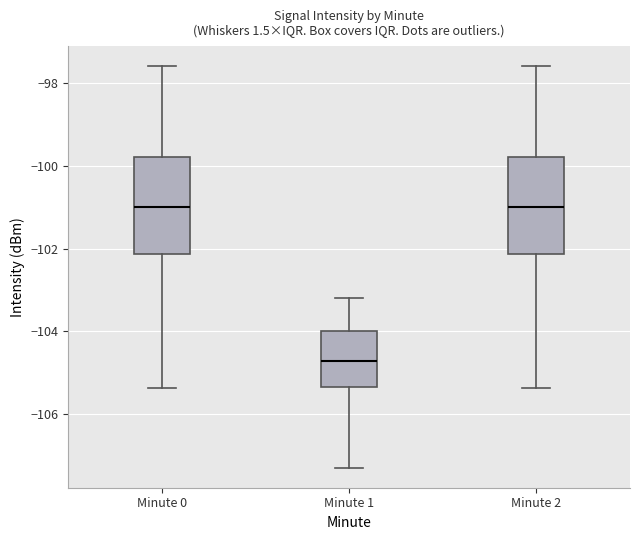

Reading left to right, transcribe this box plot: for each box, give where its median line is, the range the box spans, and where its two whiskers end, as read against the y-axis. The values are not printed on the chart, so give them approximately, as read against the axis.

Minute 0: median -101.0, box -102.2 to -99.8, whiskers -105.4 to -97.6
Minute 1: median -104.8, box -105.4 to -104.0, whiskers -107.2 to -103.2
Minute 2: median -101.0, box -102.2 to -99.8, whiskers -105.4 to -97.6